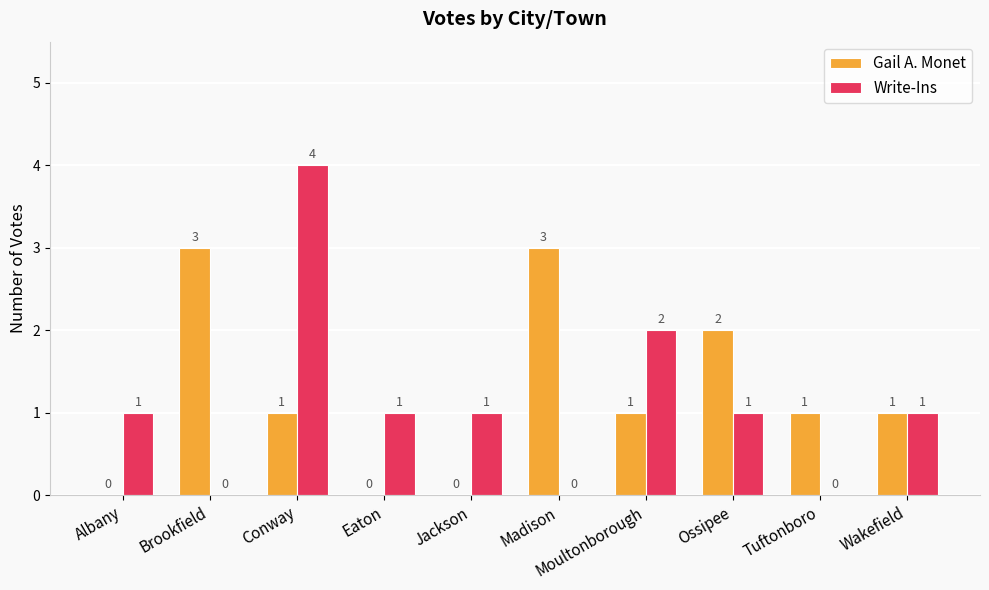

Which series has the largest total across all categories?

Gail A. Monet